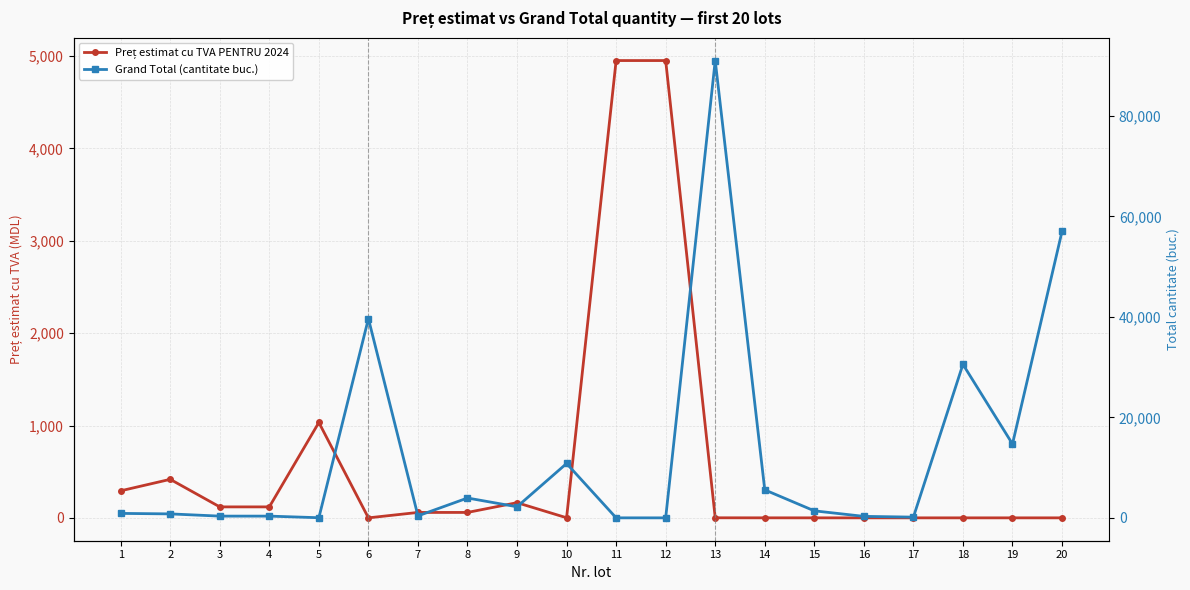

Which label corresponds to the largest value in the chart?

13